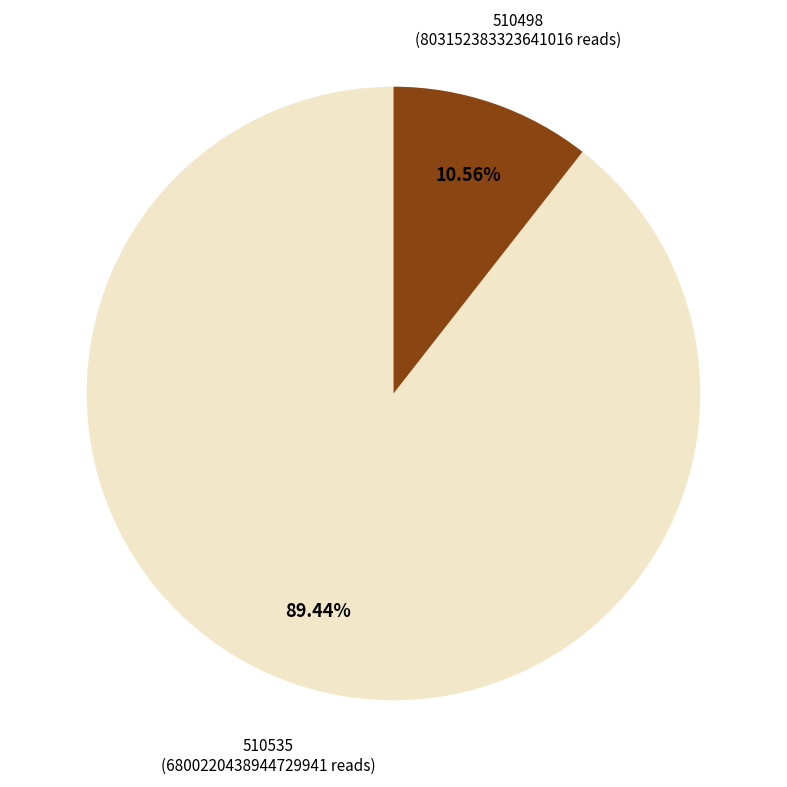

Does any single category account for the majority?

Yes